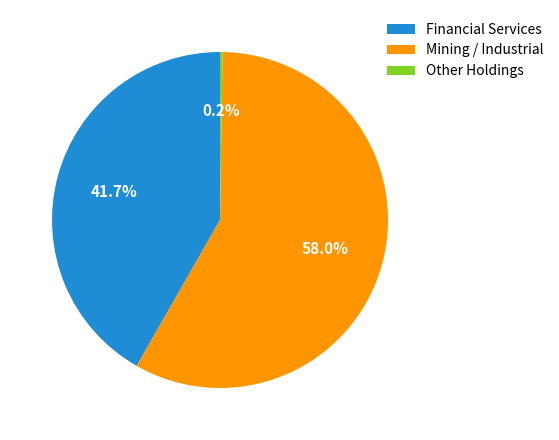

Approximately how many times larger is the value at Mining / Industrial compared to Financial Services?

1.4